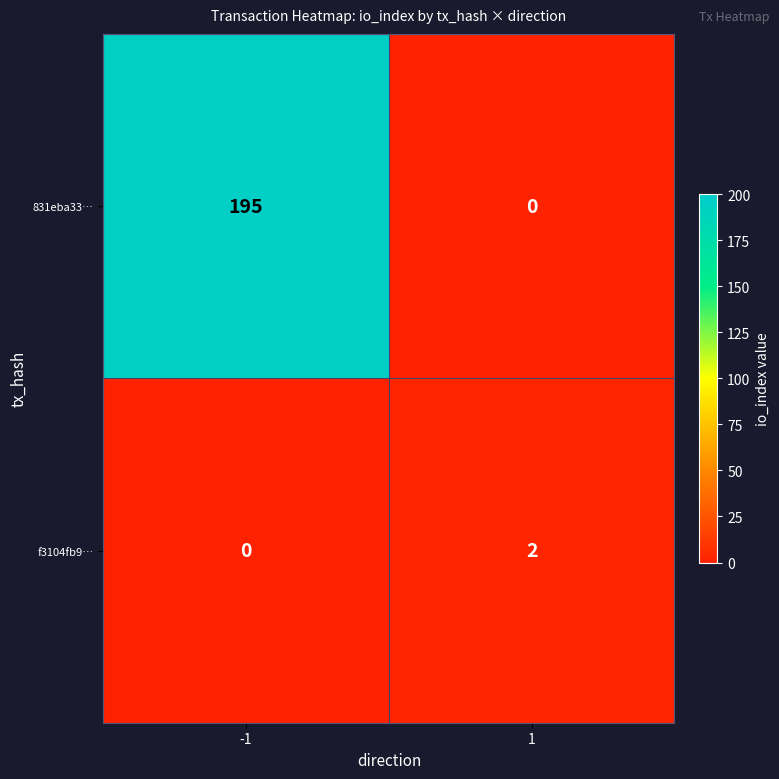

Rank the series by their average value, from lowest to highest.

f3104fb9…, 831eba33…